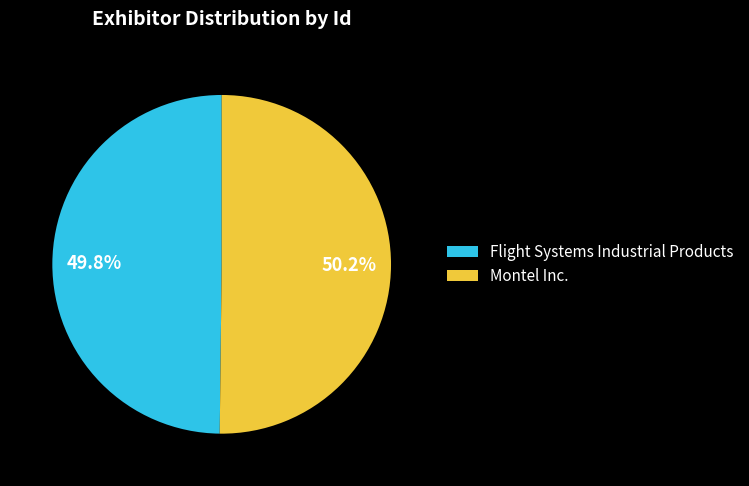

Approximately how many times larger is the value at Flight Systems Industrial Products compared to Montel Inc.?

1.0